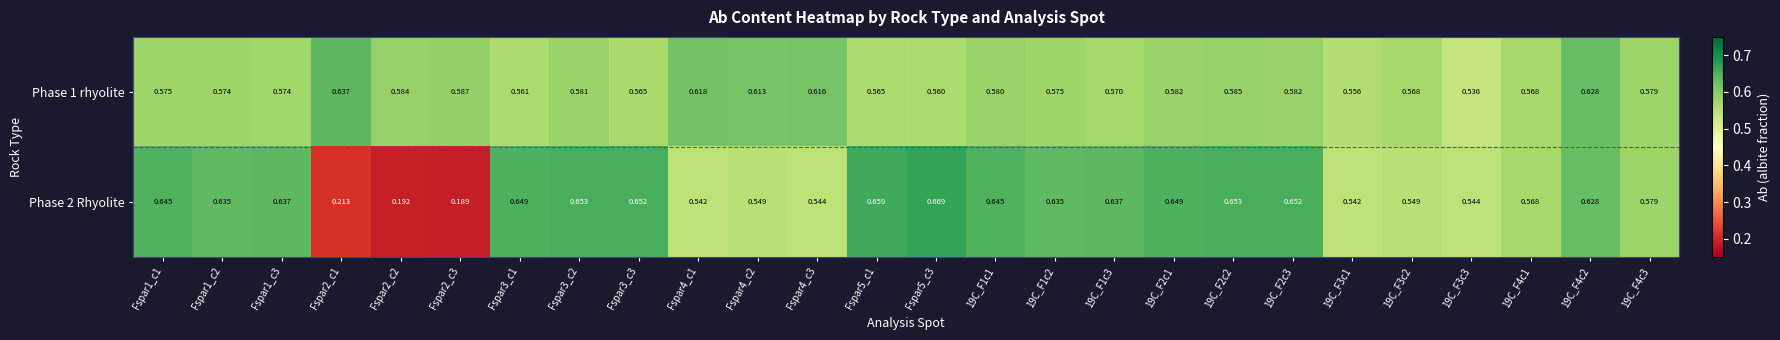

Is the value of Phase 2 Rhyolite at Fspar2_c1 greater than the value of Phase 1 rhyolite at 19C_F1c3?

No